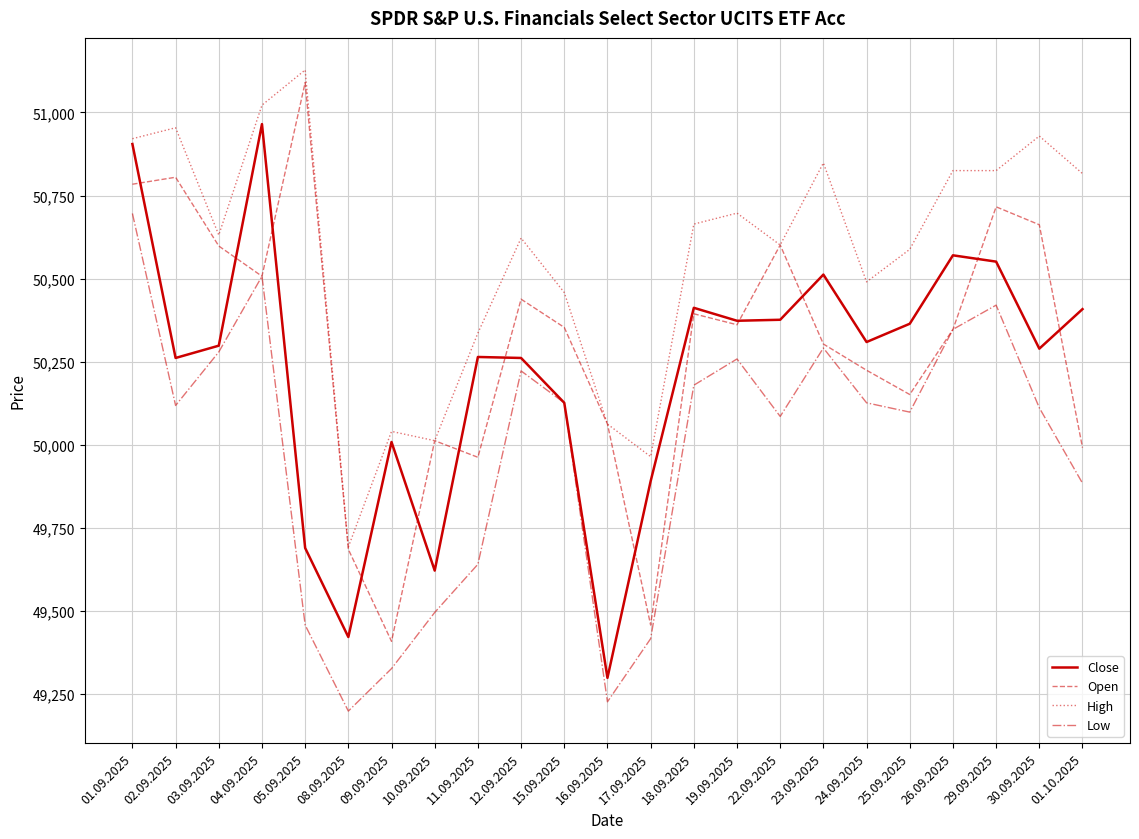

At which category is the sum across all series the highest?

01.09.2025